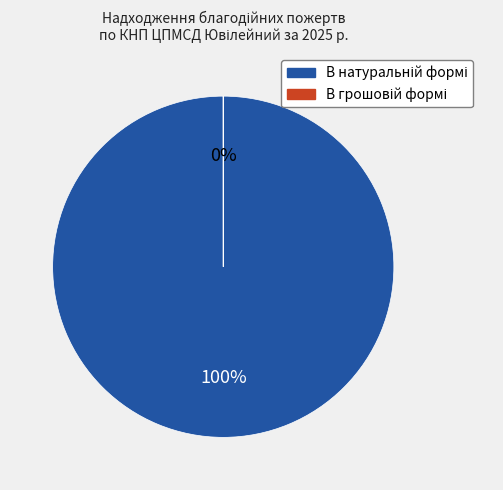

At КНП Дубровицька, list the series in order from largest to smallest.

В натуральній формі (тис. грн.), В грошовій формі (тис. грн.)